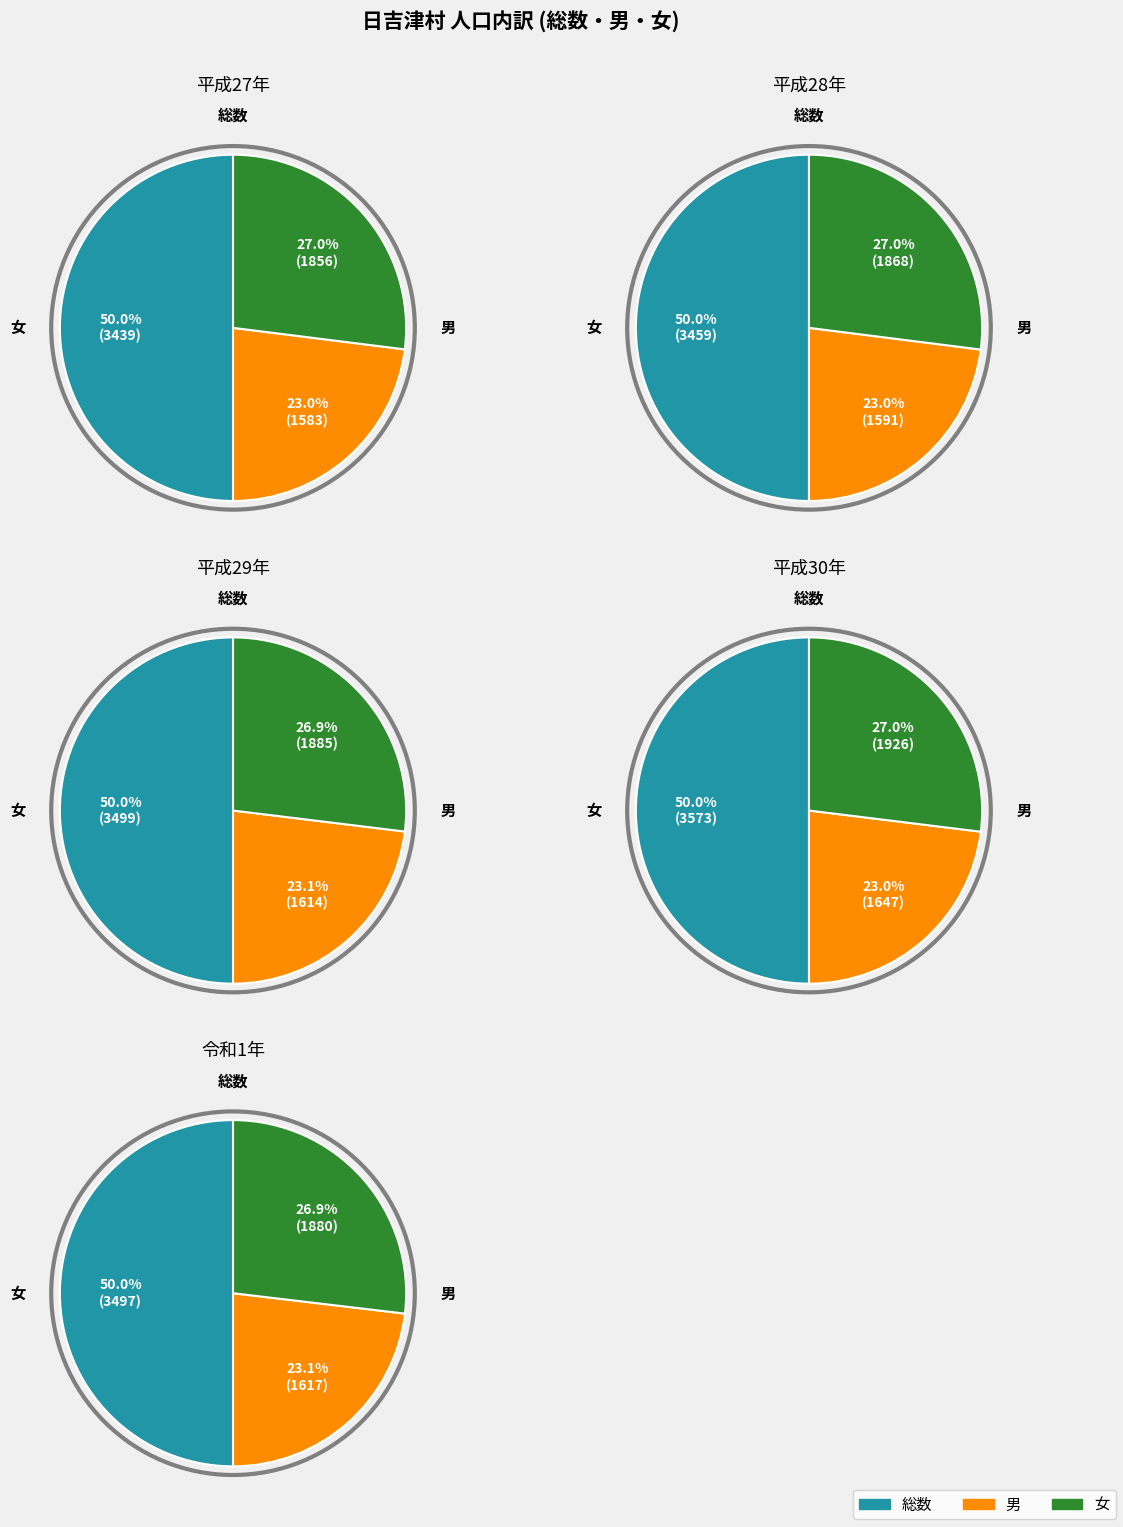

What percentage is the 男 slice, to the nearest percent?

23%